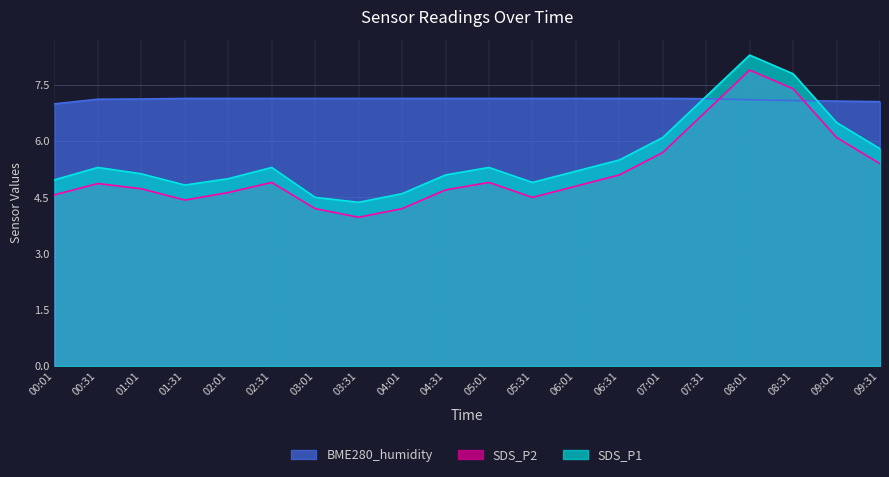

What position from the right is 02:31?

15